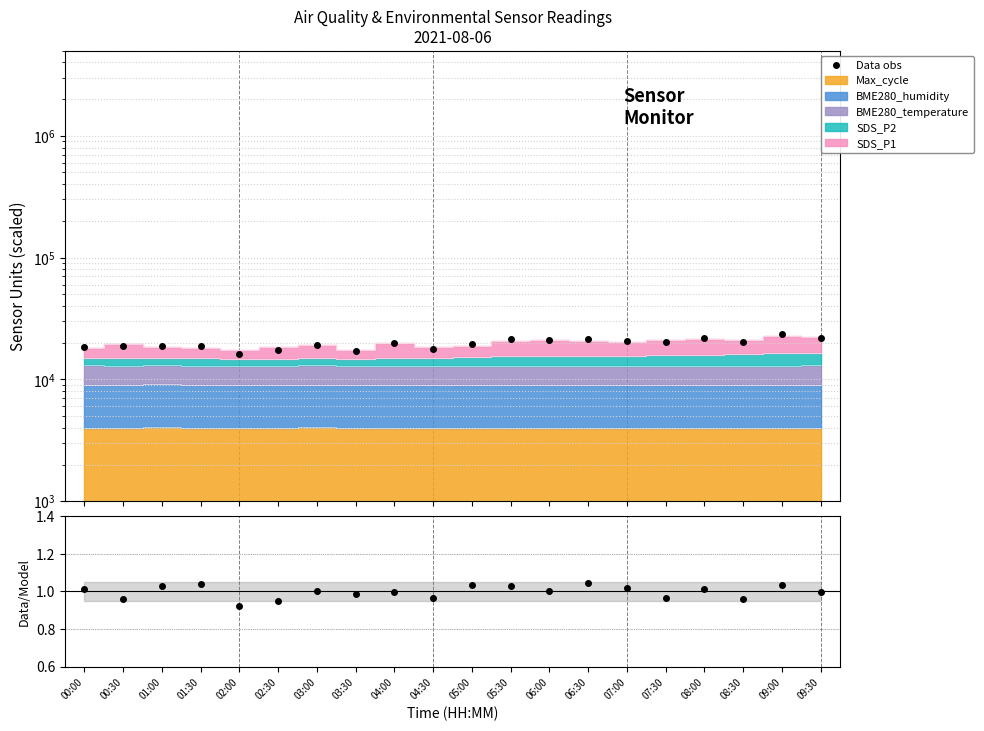

True or false: Data obs has more than 0 points higher than both neighbors.

True